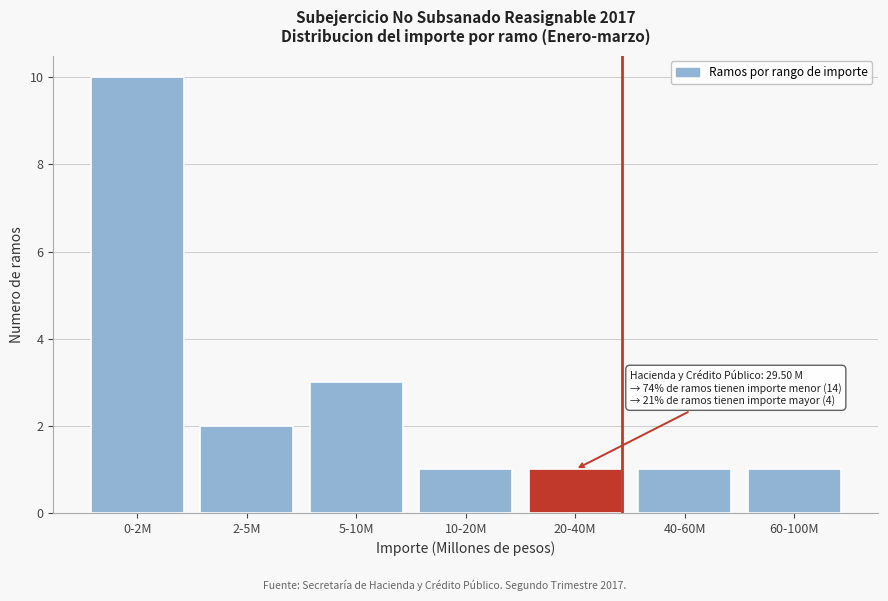

Reading left to right, transcribe all the data shown in this chart.

10	2	3	1	1	1	1